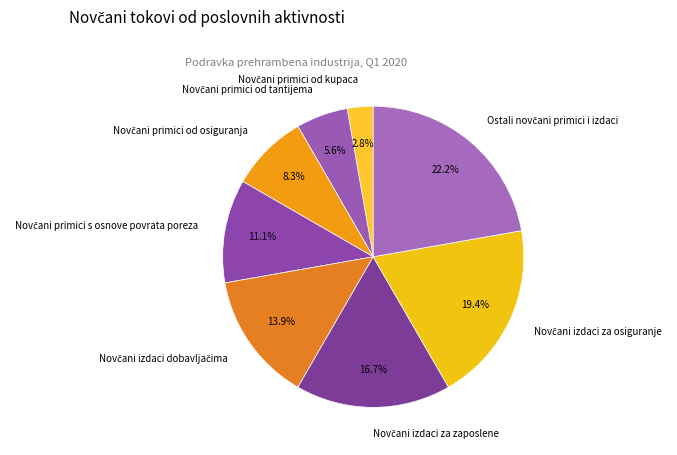

Does any single category account for the majority?

No